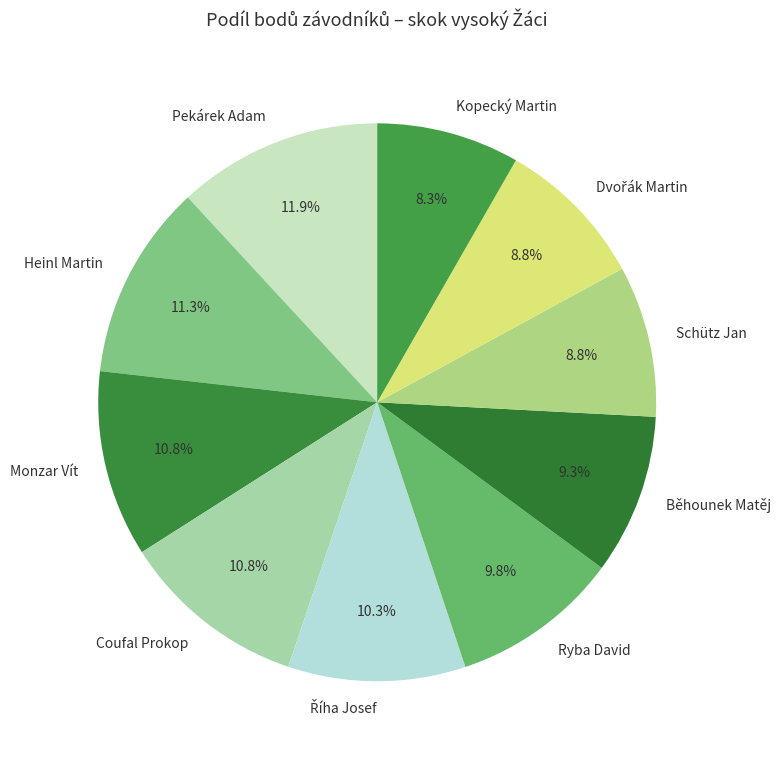

Does Schütz Jan account for over 50% of the chart?

No